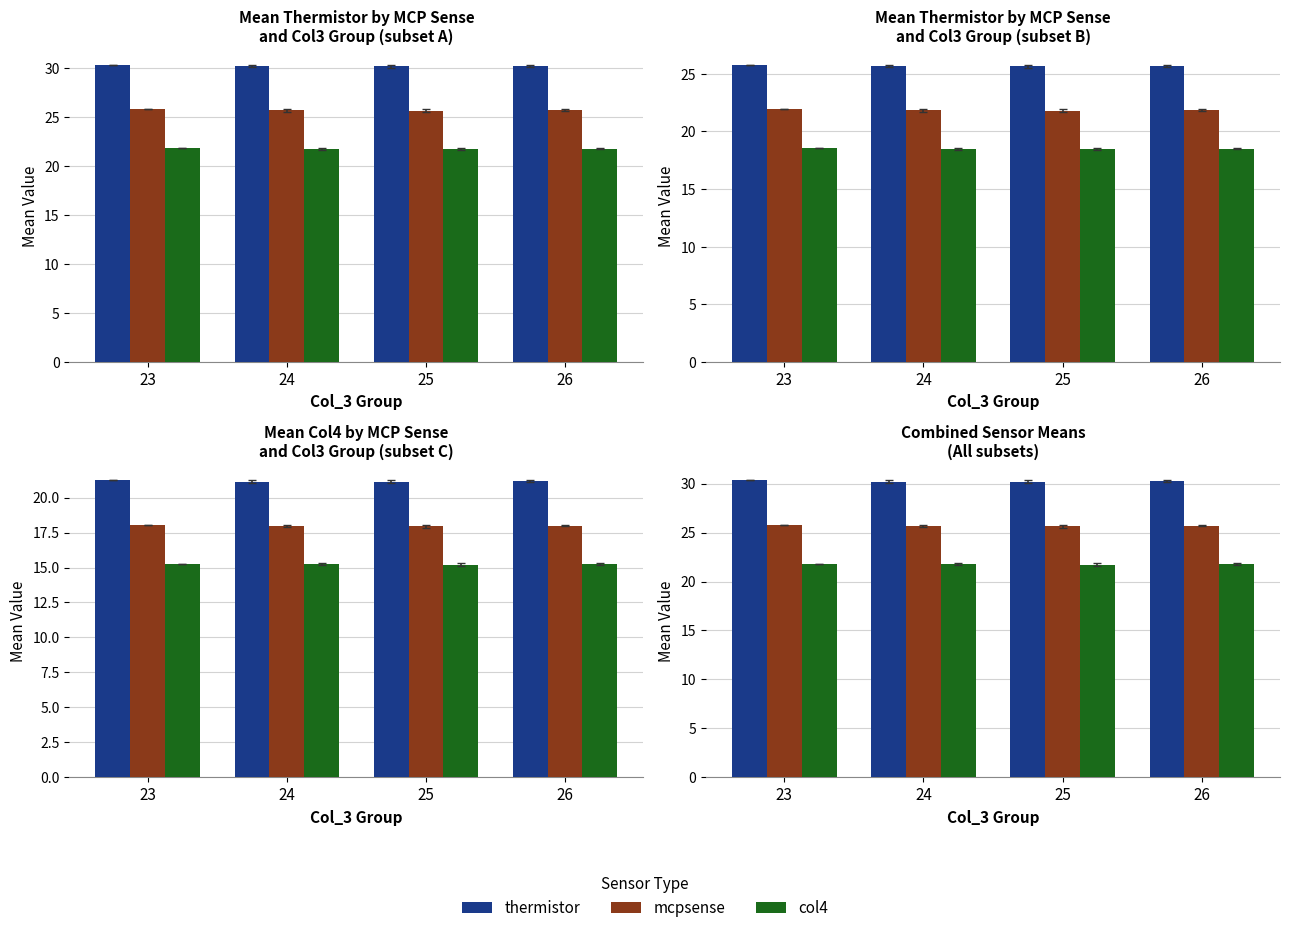

Which category has the lowest value in the mcpsense series?

25